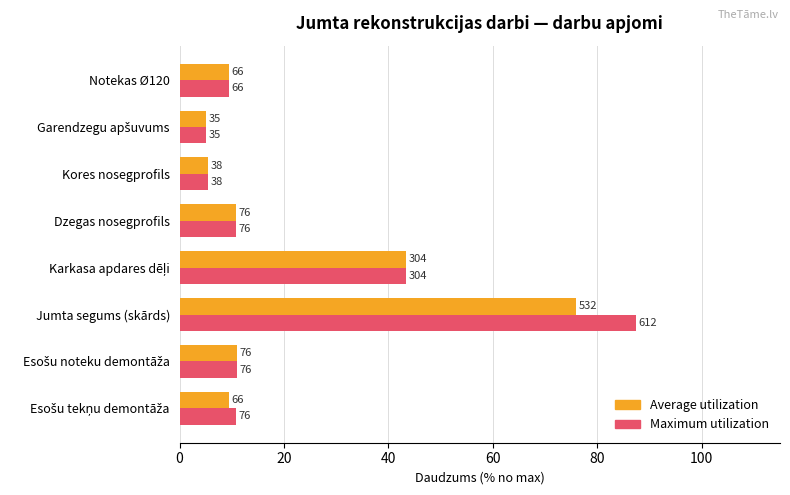

What are all the series names shown in the legend?

Average utilization, Maximum utilization